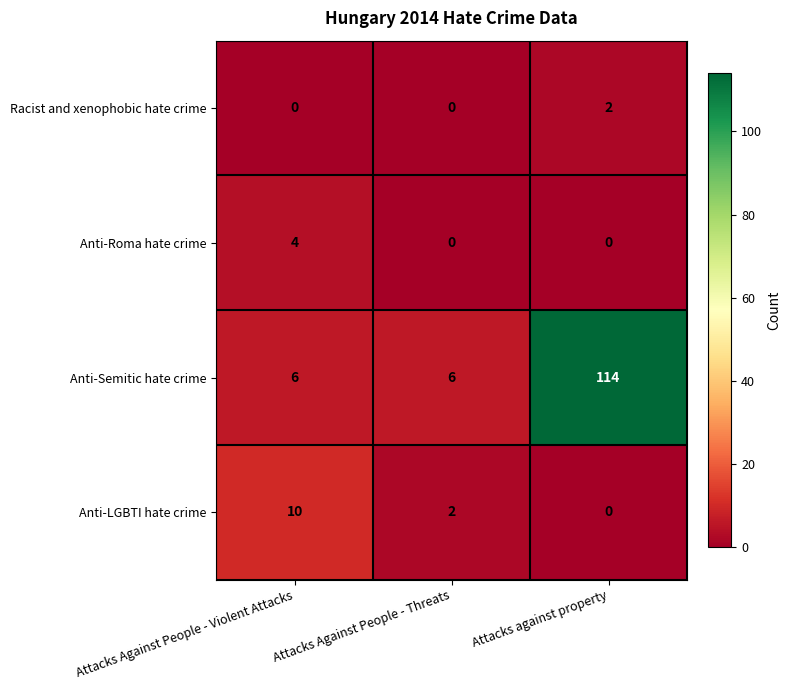

Which series has the largest range (max minus min)?

Anti-Semitic hate crime